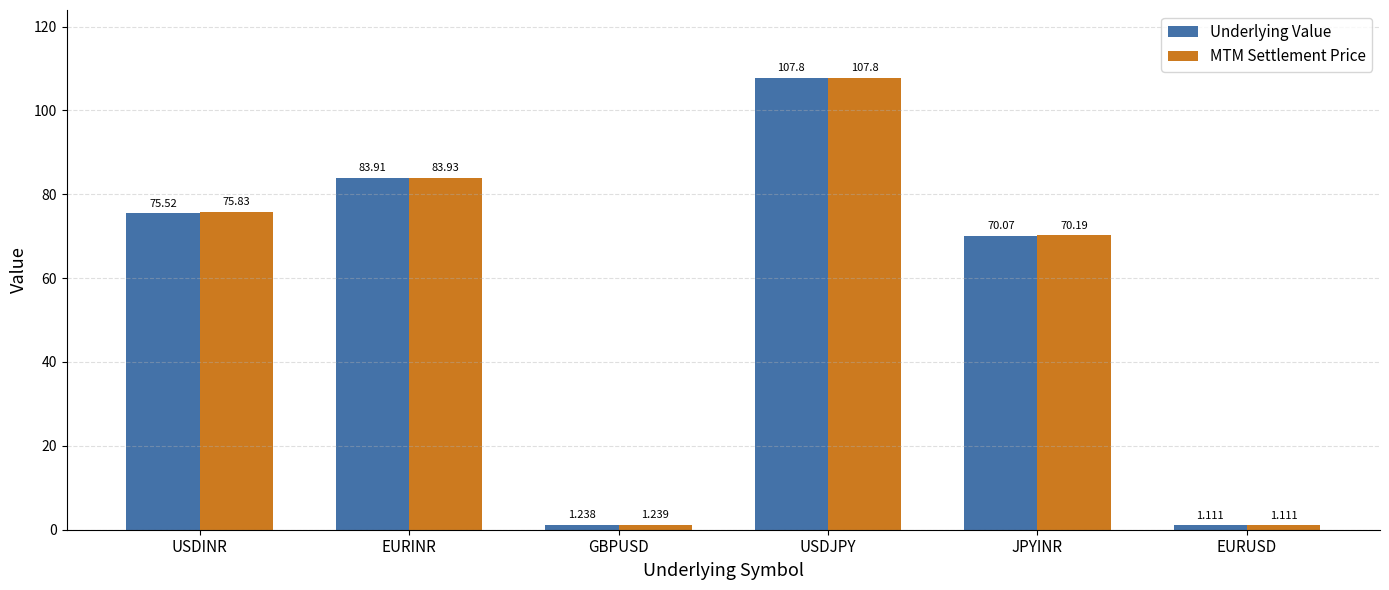

Rank the series by their maximum value, from lowest to highest.

MTM Settlement Price, Underlying Value